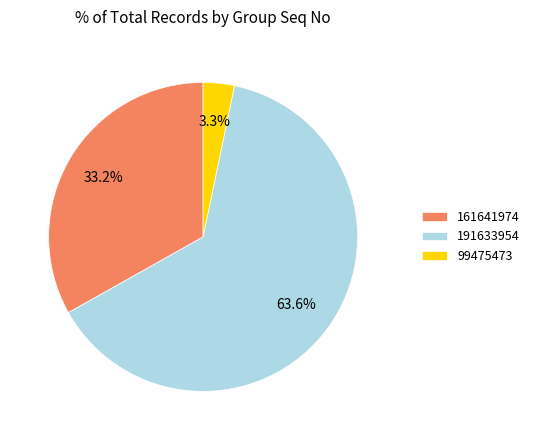

How many segments does this pie chart have?

3